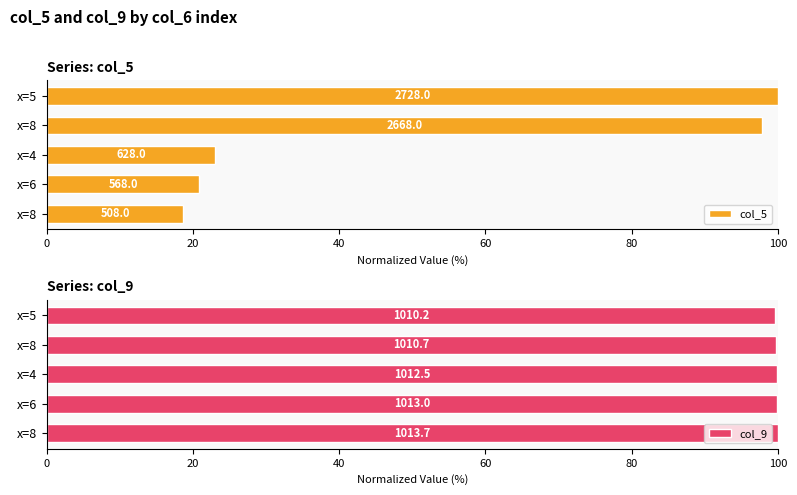

Count the col_9 values in the range 99 to 100.

5